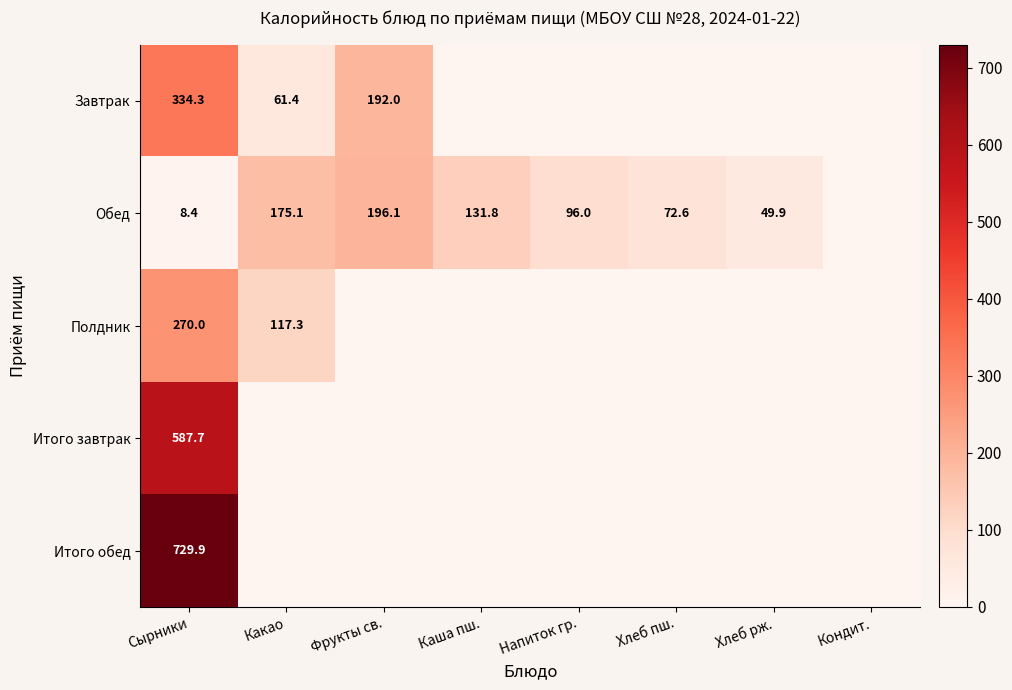

Rank the series at Сырники from highest to lowest value.

Итого обед, Итого завтрак, Завтрак, Полдник, Обед